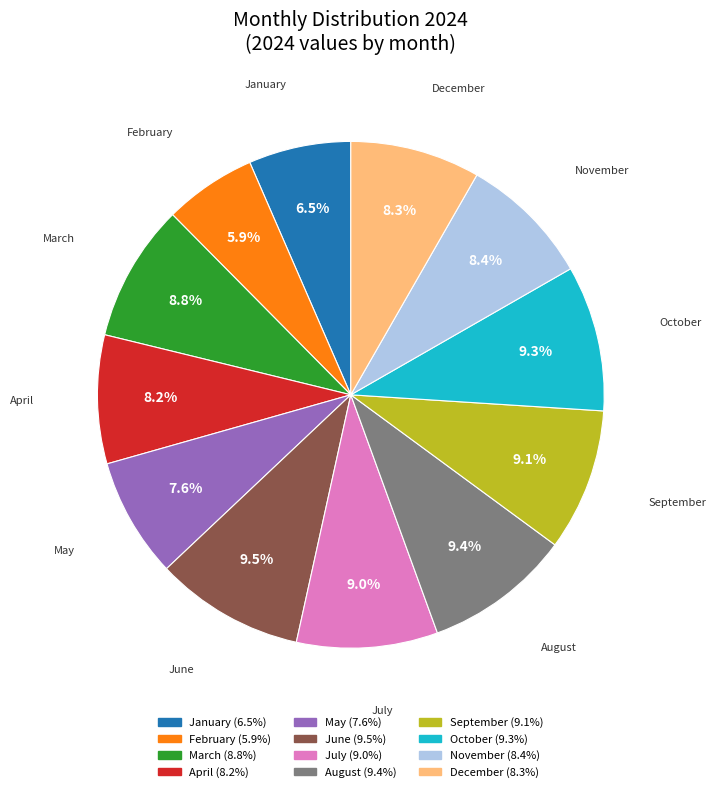

To the nearest percent, what percentage of the pie is July?

9%